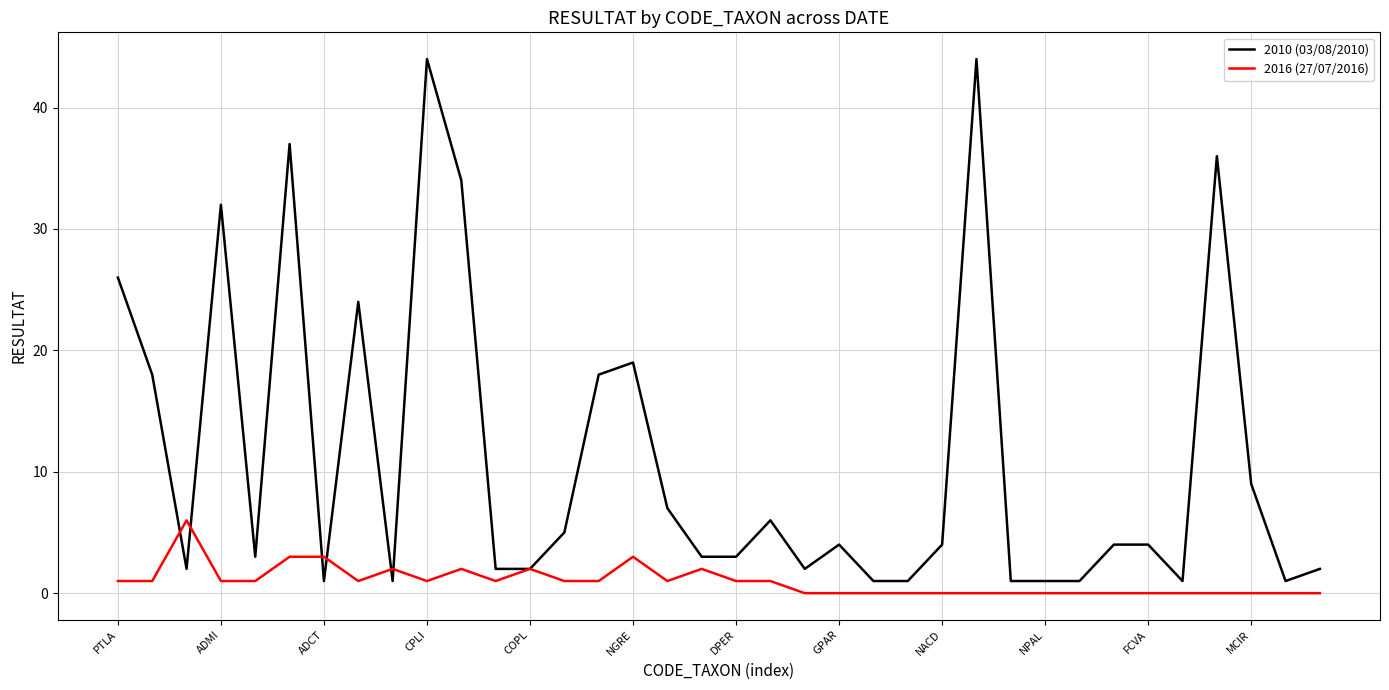

What is the maximum value shown in the chart?

44